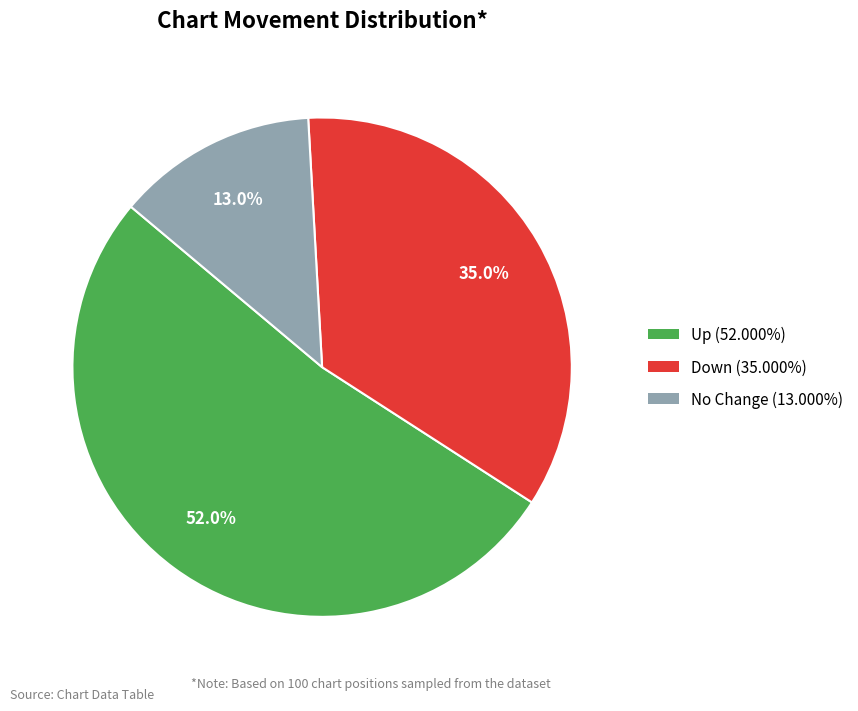

Does any single category account for the majority?

Yes